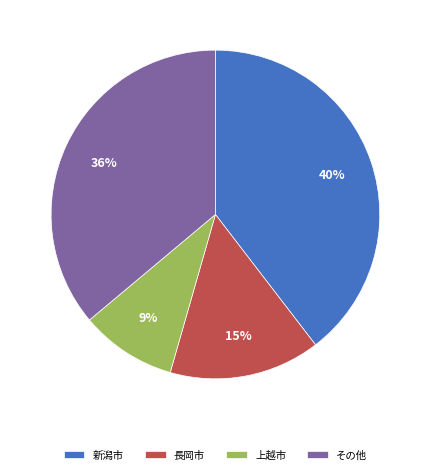

Does any single category account for the majority?

No